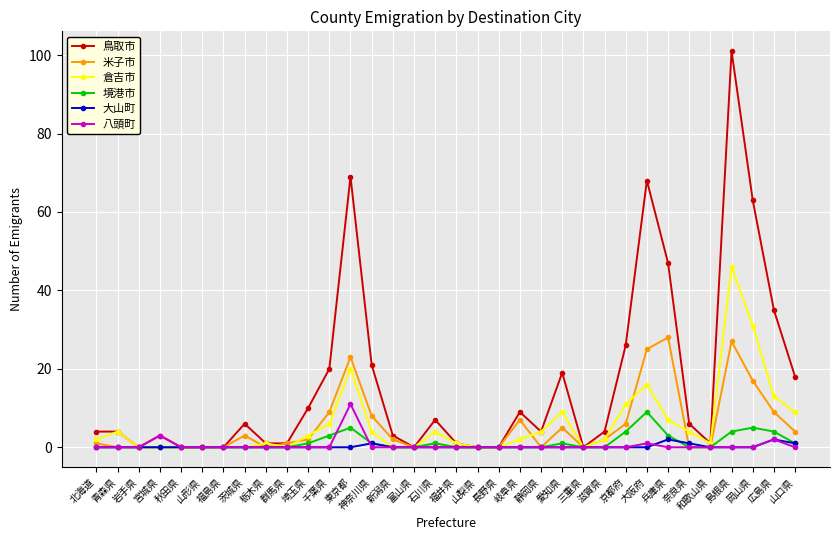

The value of 米子市 at 神奈川県 is 12. True or false?

False